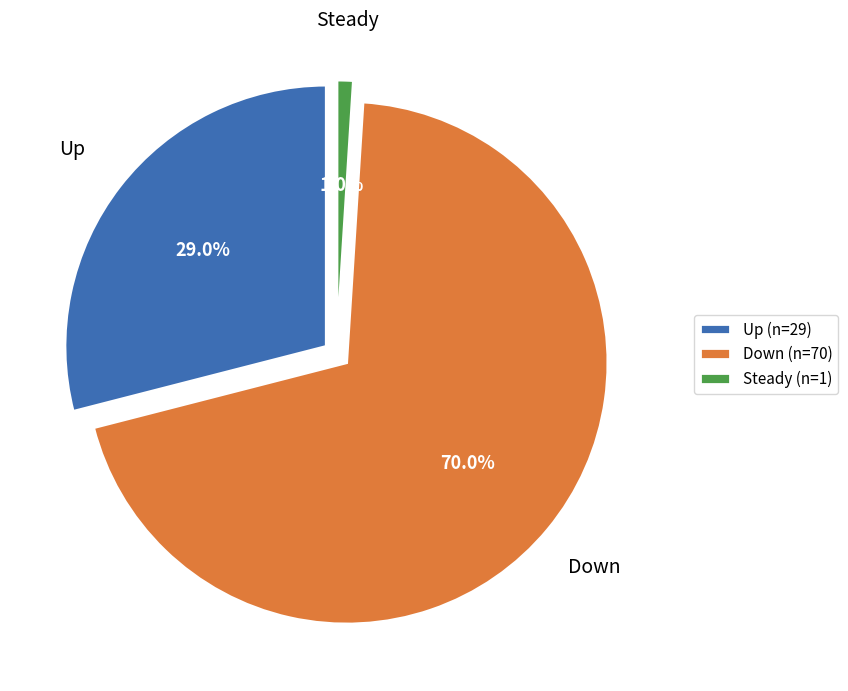

What percentage do up and down together represent?

99.0%